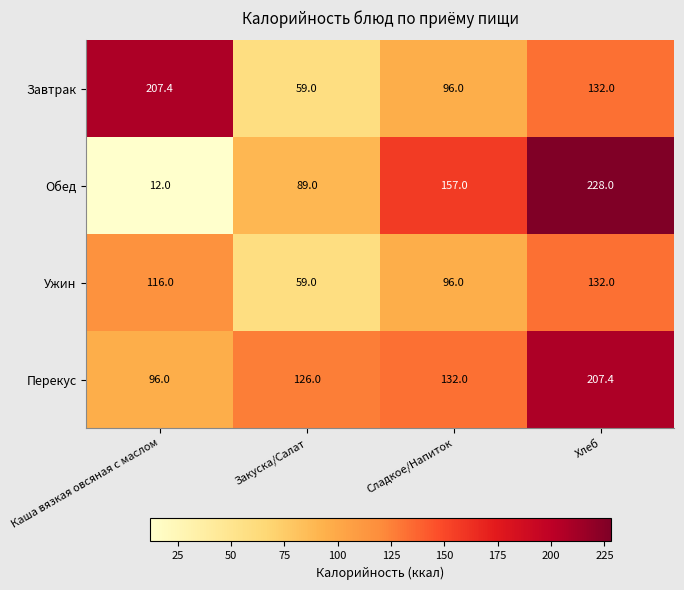

Which series has the largest range (max minus min)?

Обед